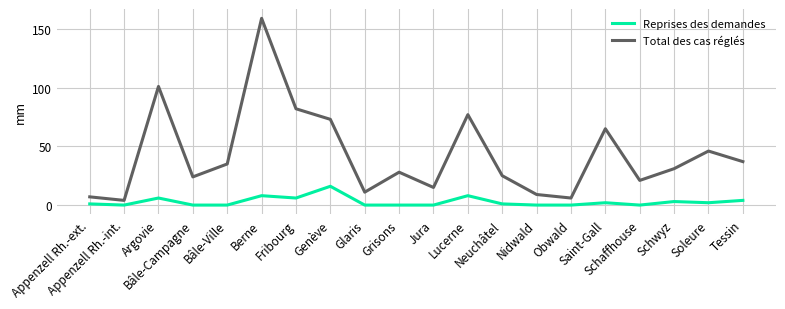

Which series has the widest spread of values?

Total des cas réglés